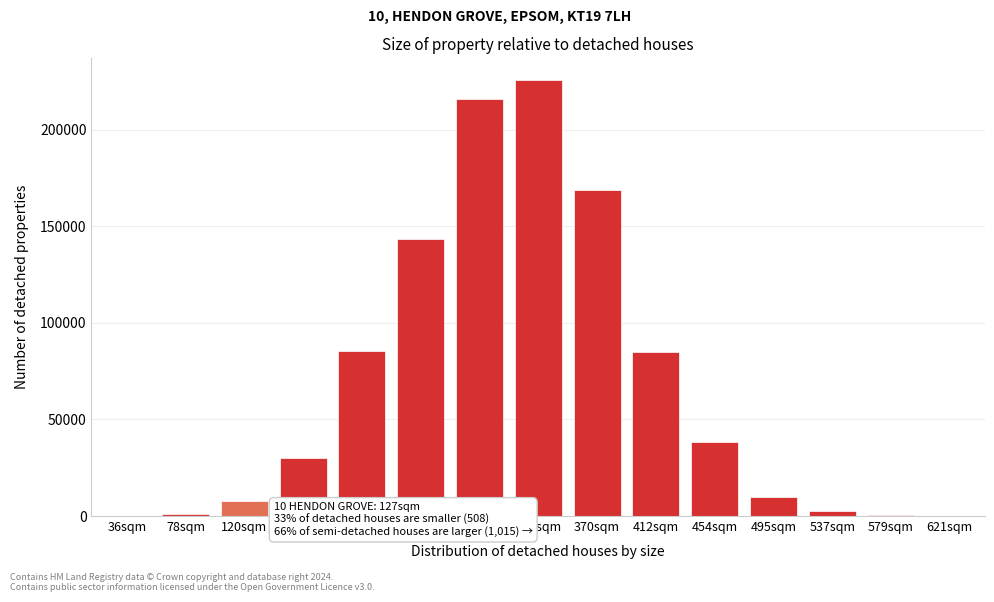

What is the sum of all values?

1014859